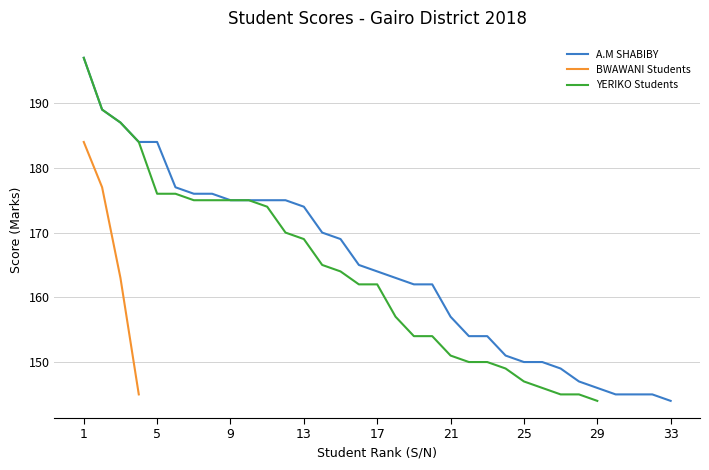

What is the difference between the maximum and minimum values in the BWAWANI Students series?

39.0